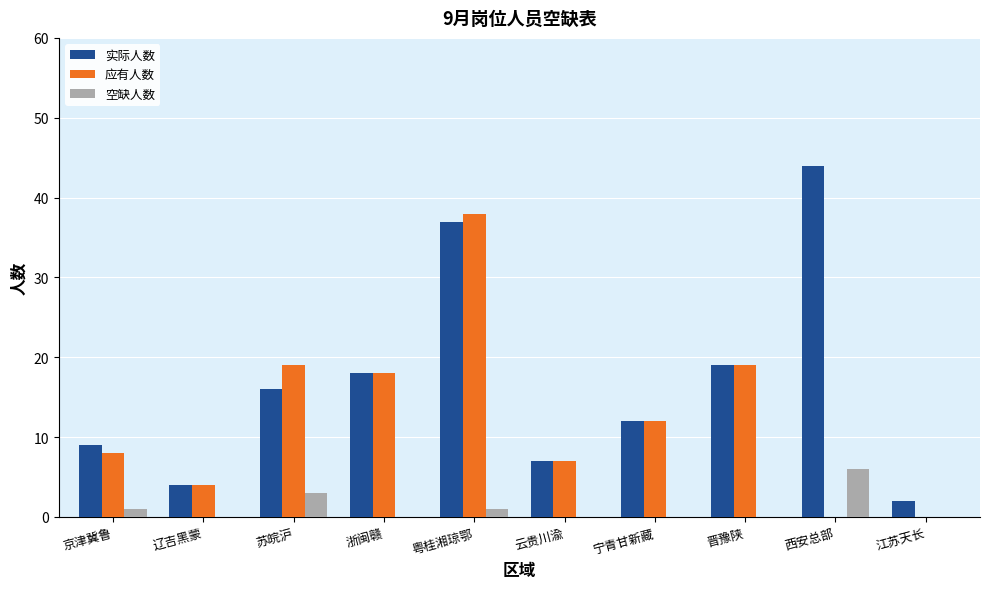

Is the value of 空缺人数 at 苏皖沪 greater than the value of 实际人数 at 京津冀鲁?

No